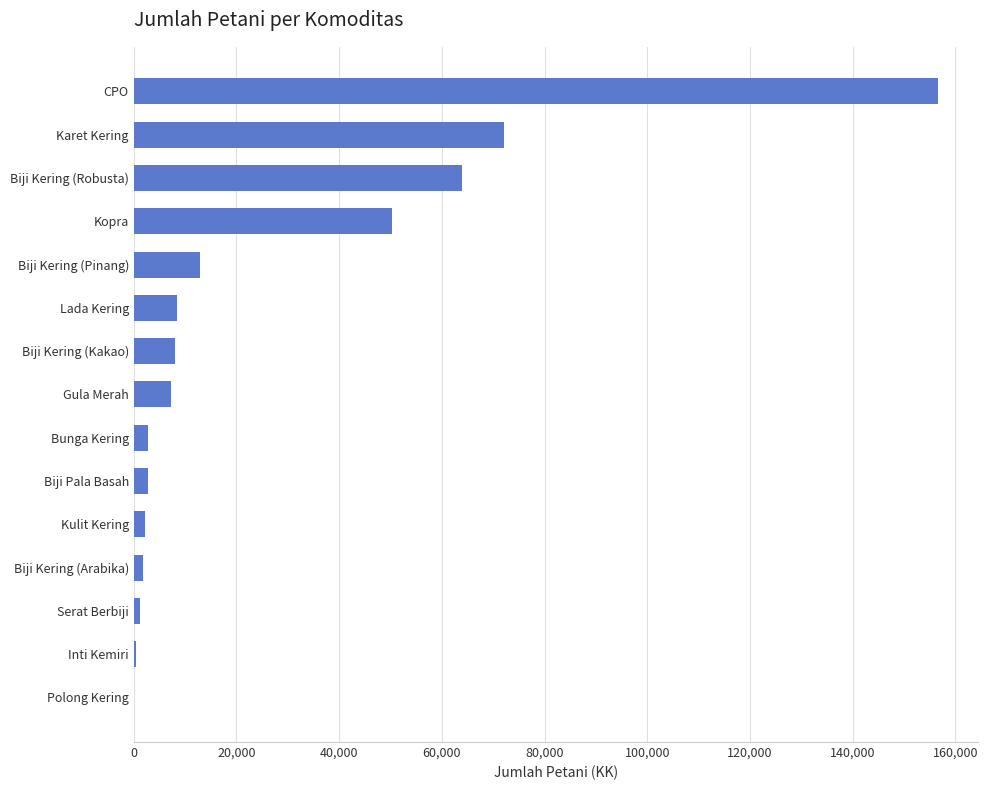

What is the sum of all values?

390683